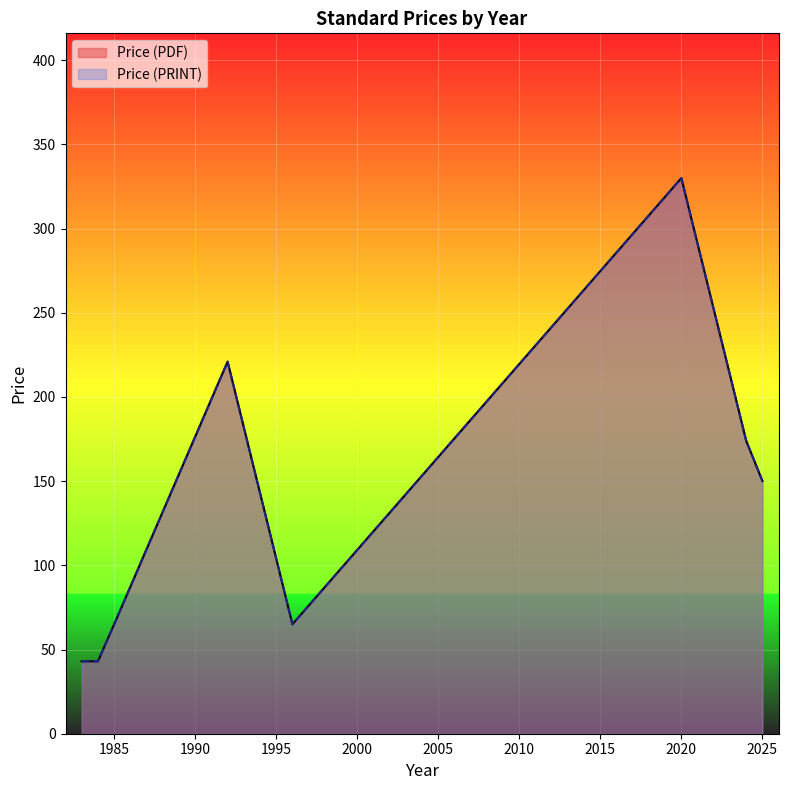

True or false: Price (PRINT) has more than 1 interior local peaks.

True